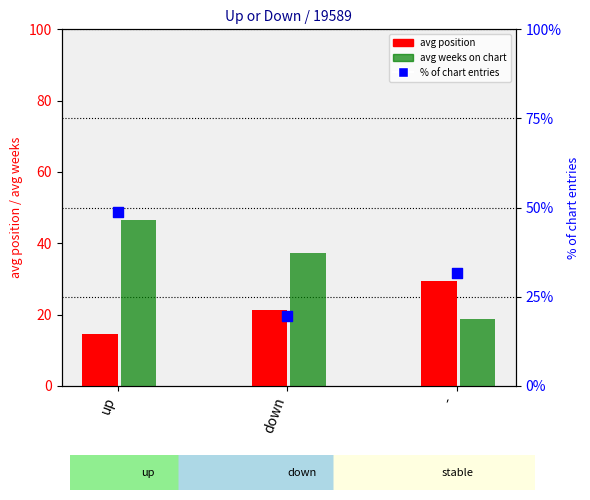

Which series has the largest total across all categories?

avg weeks on chart